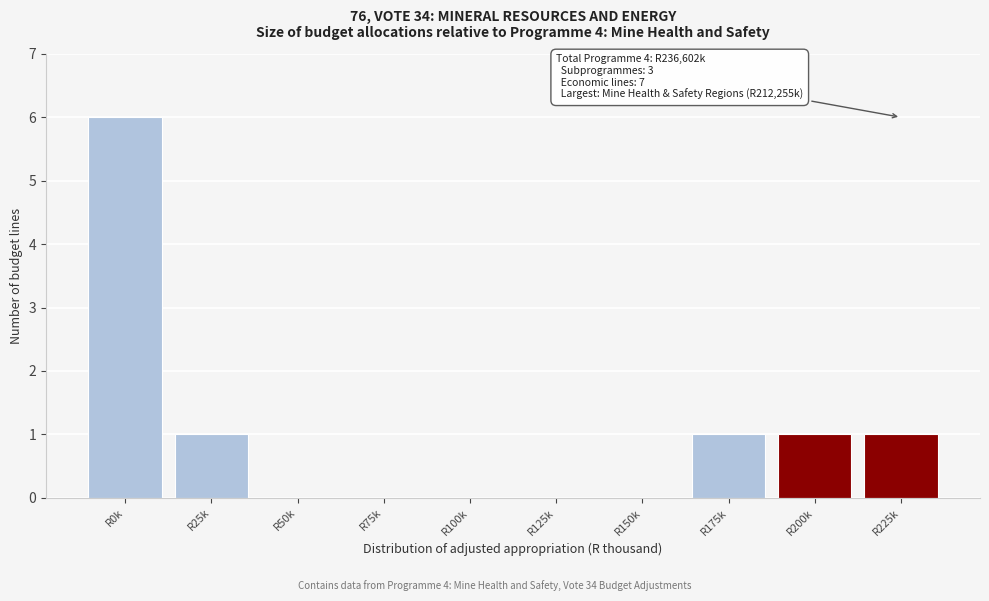

Reading left to right, what are all the values shown in this chart?

R0k=6	R25k=1	R50k=0	R75k=0	R100k=0	R125k=0	R150k=0	R175k=1	R200k=1	R225k=1